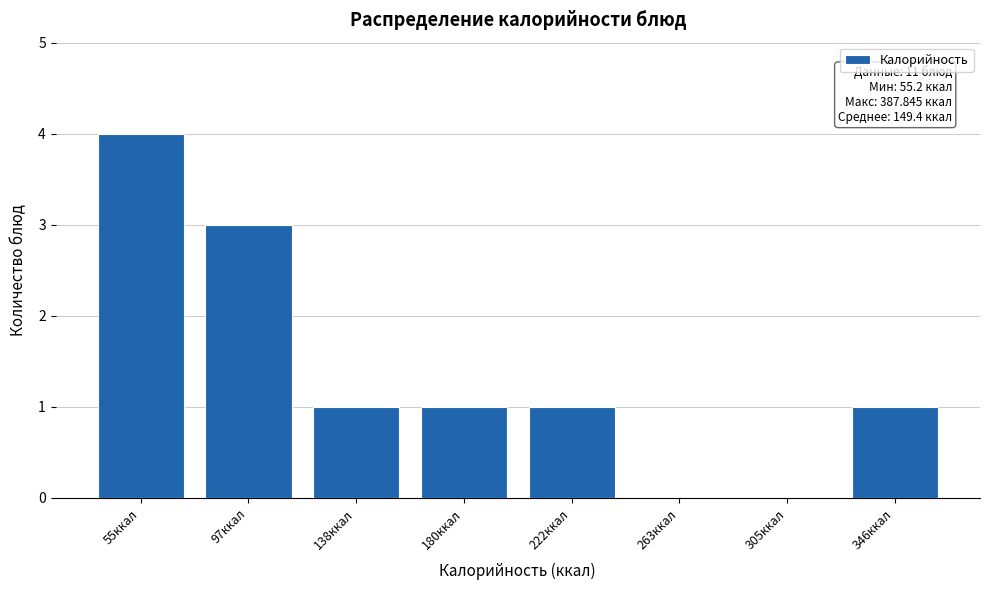

Reading left to right, extract all data points from this chart.

55ккал=4	97ккал=3	138ккал=1	180ккал=1	222ккал=1	263ккал=0	305ккал=0	346ккал=1